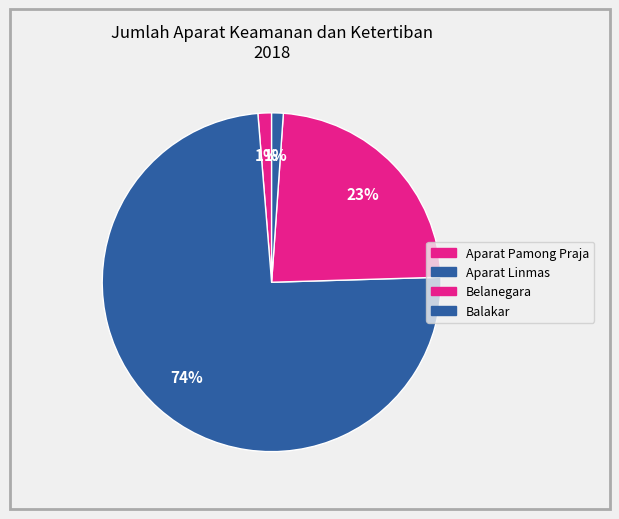

What portion of the pie excludes Aparat Pamong Praja?

98.7%